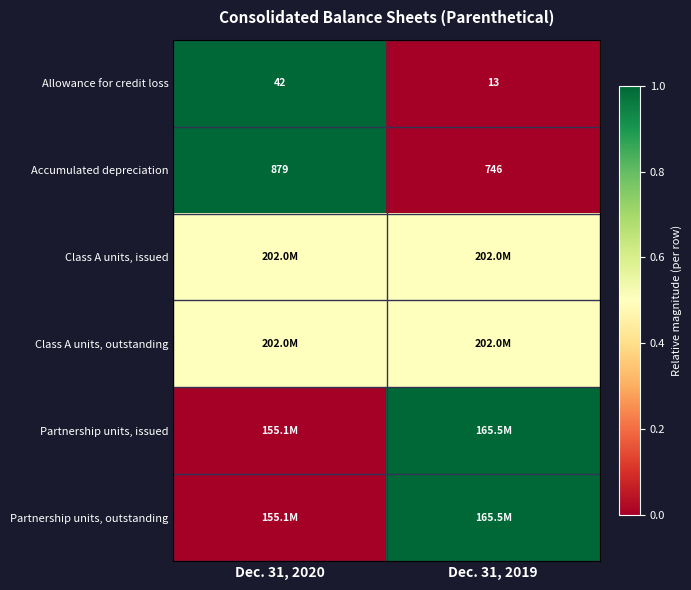

At how many categories does at least one series exceed 0?

2